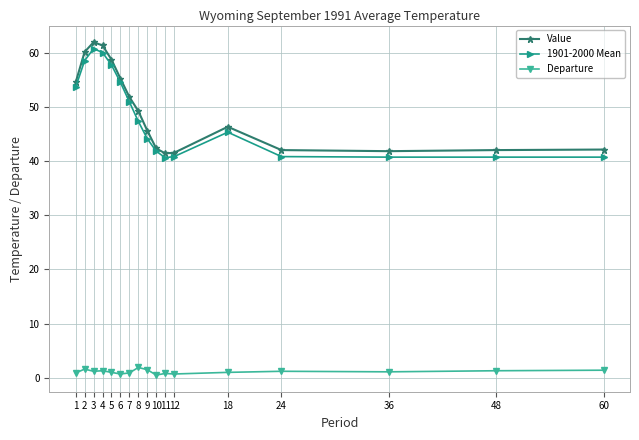

What is the difference between the second highest and minimum values in the Departure series?

1.1